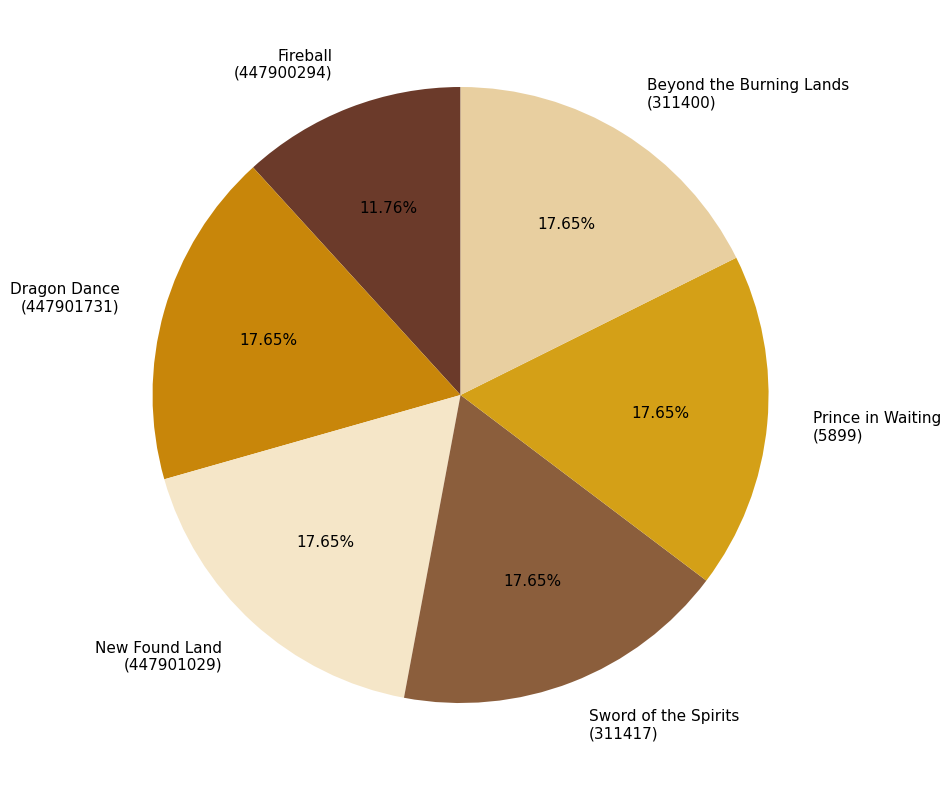

Do Beyond the Burning Lands (311400) and Sword of the Spirits (311417) together represent more than half of the pie?

No